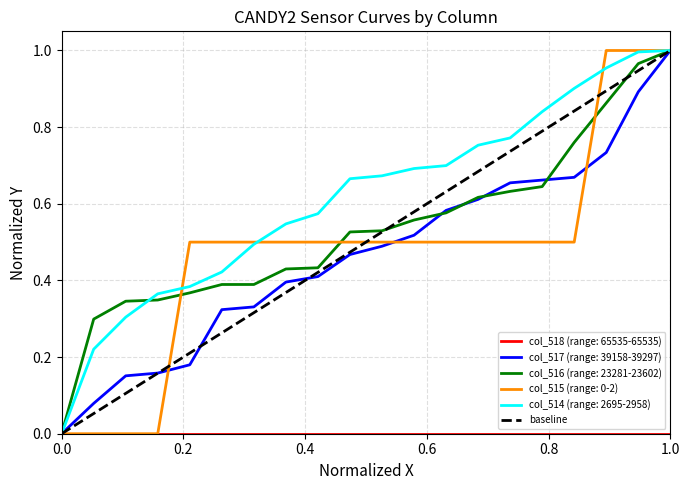

Is it true that col_514 (range: 2695-2958) equals 0.5 at 1.0?

False